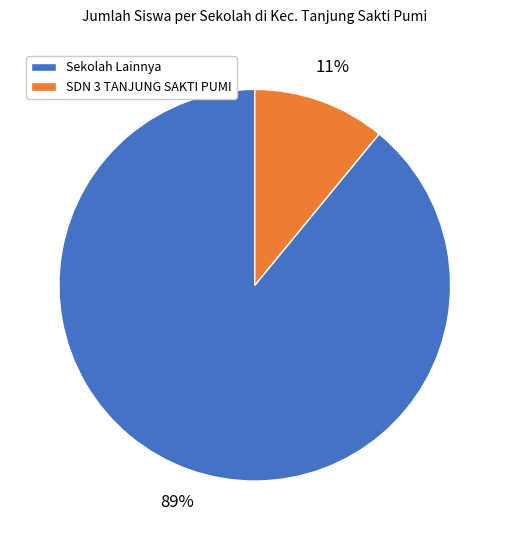

Does any single category account for the majority?

Yes